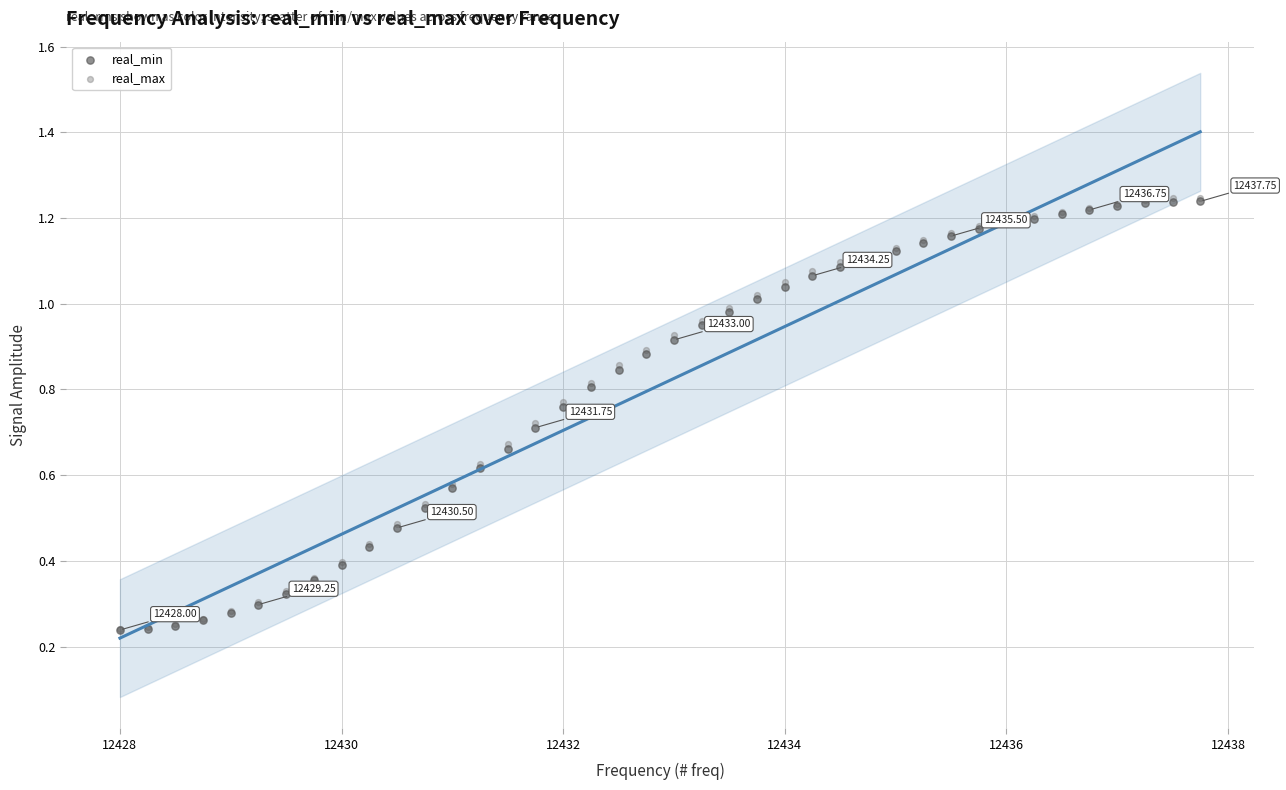

What are all the series names shown in the legend?

real_min, real_max